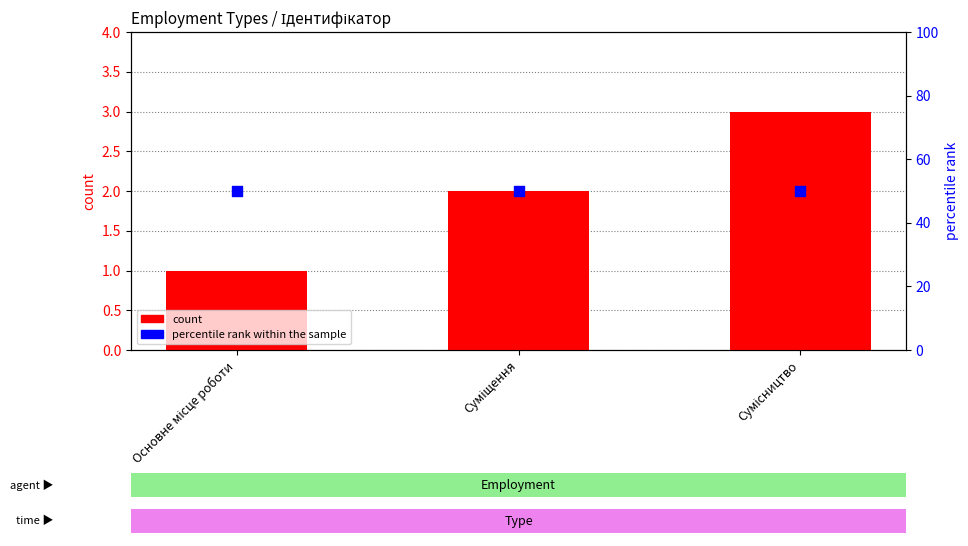

What are all the series names shown in the legend?

count, percentile rank within the sample